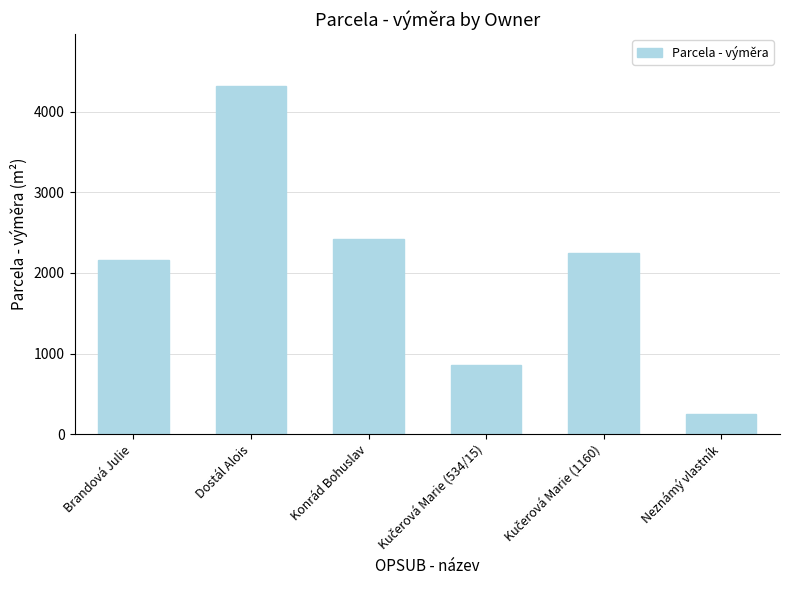

What position from the left is Dostál Alois?

2